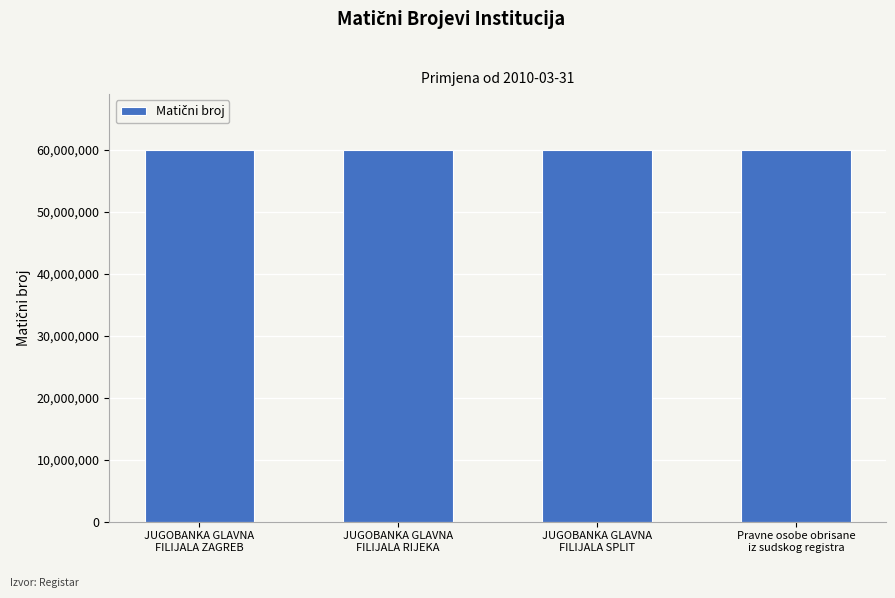

What is the label of the 2nd bar from the right?

JUGOBANKA GLAVNA
FILIJALA SPLIT